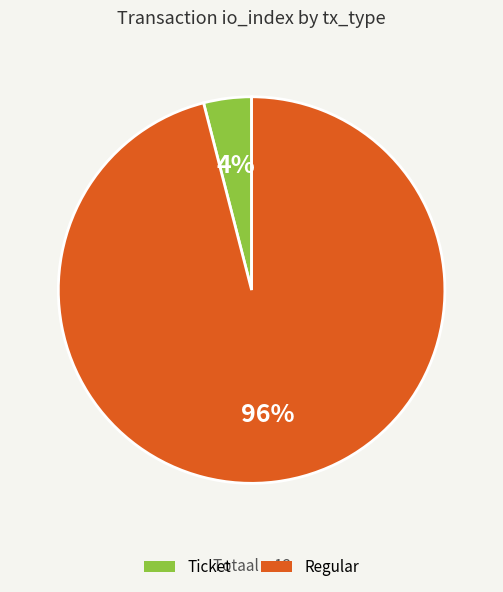

Do Ticket and Regular together represent more than half of the pie?

Yes